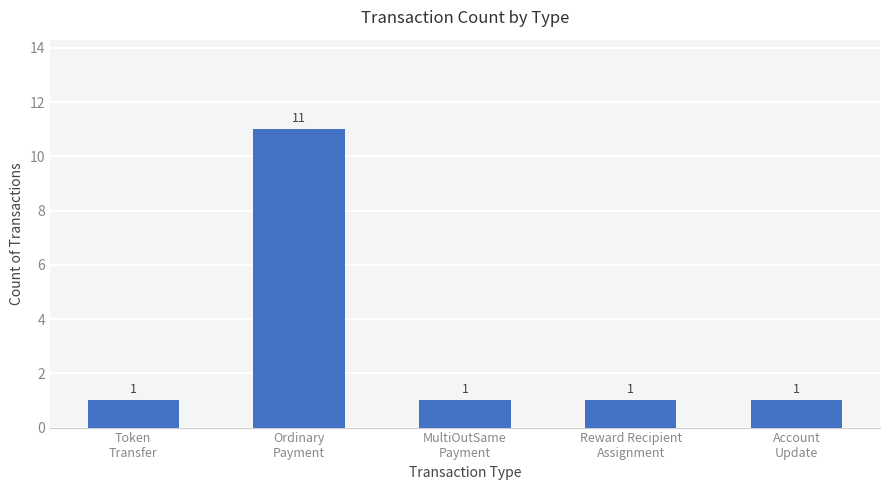

What is the value of the 2nd bar from the left?

11